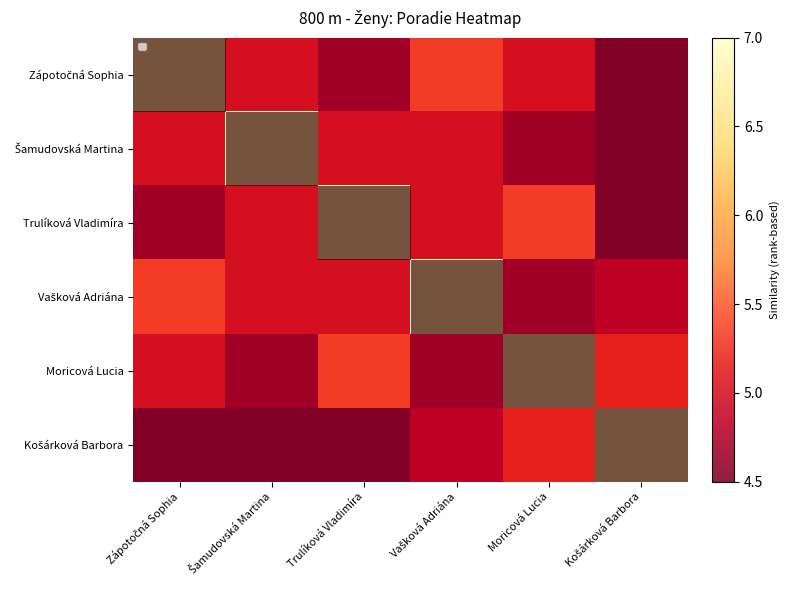

Rank the categories by Šamudovská Martina value from lowest to highest.

Košárková Barbora, Moricová Lucia, Zápotočná Sophia, Trulíková Vladimíra, Vašková Adriána, Šamudovská Martina